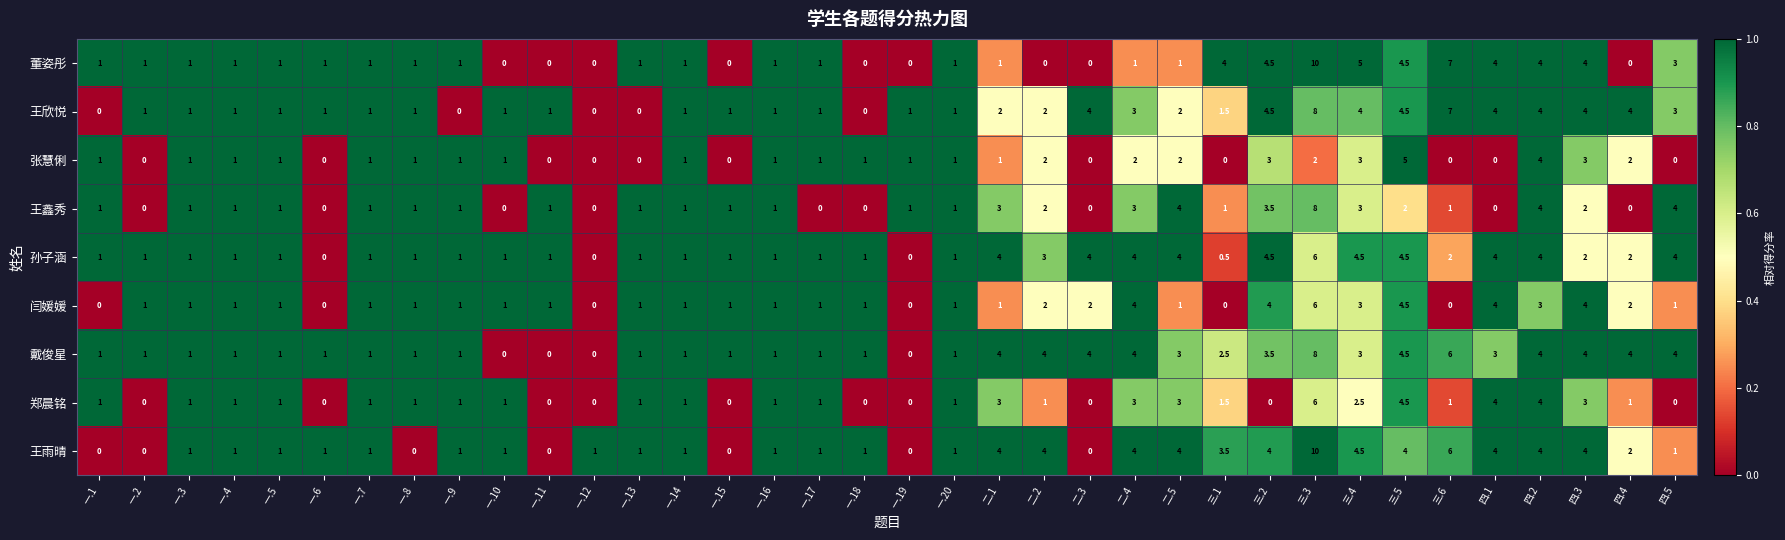

Read the 王鑫秀 value at 一.16.

1.0